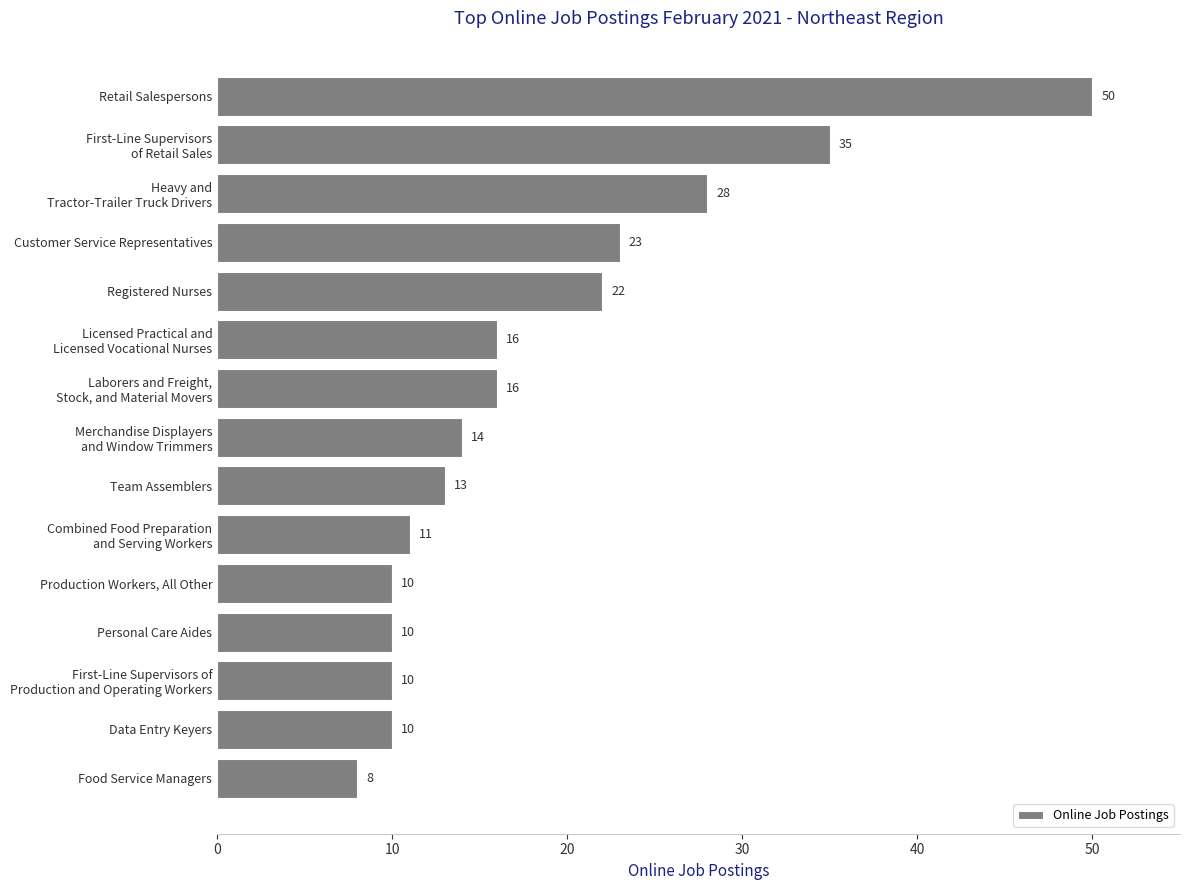

What is the difference between the maximum and minimum values?

42